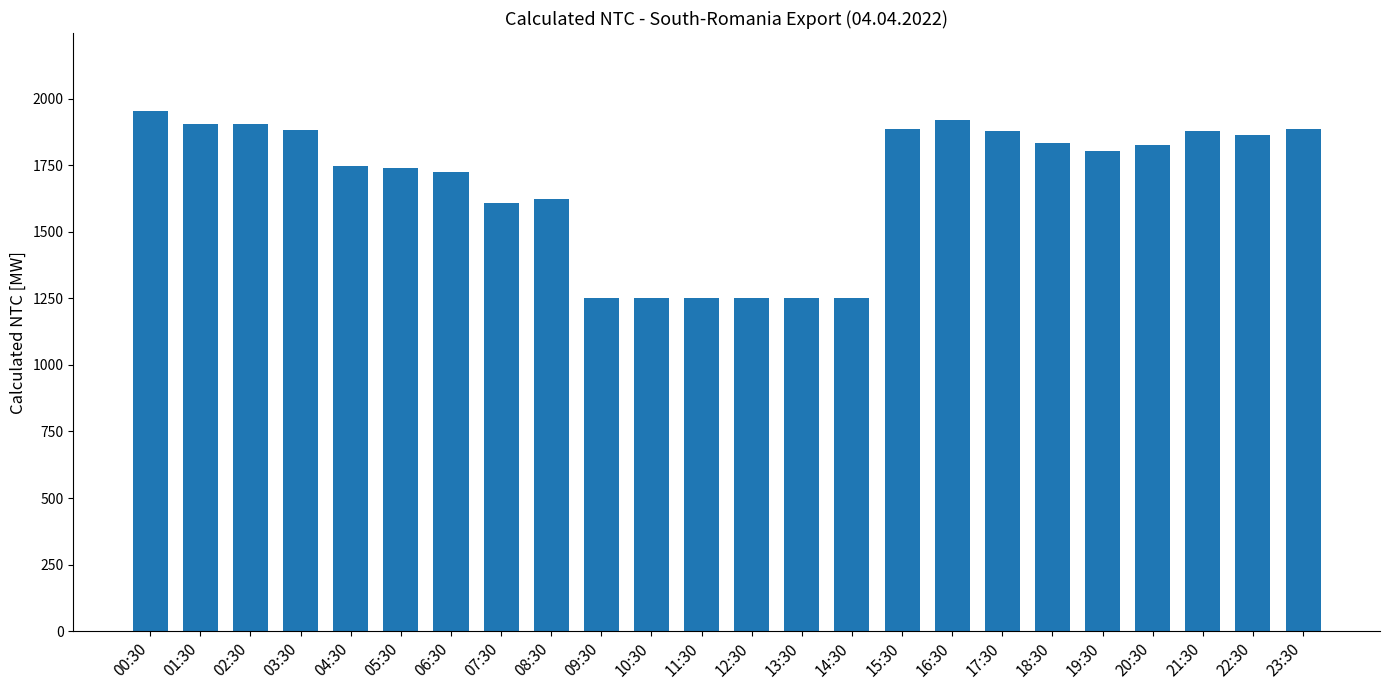

At which label does the data first exceed 1825?

00:30